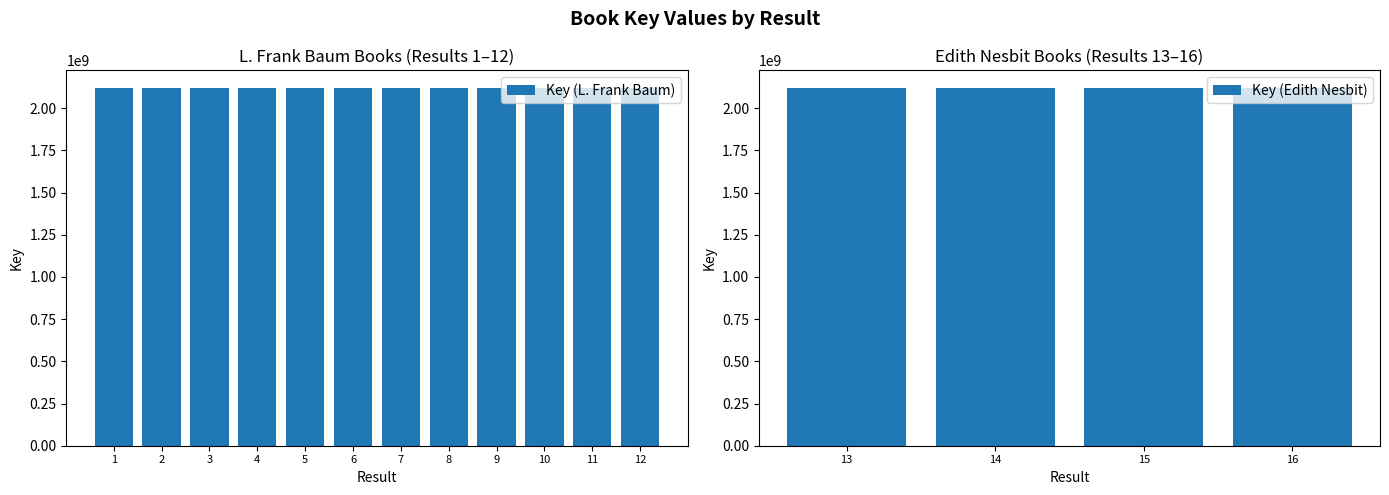

Which label corresponds to the largest value in the chart?

4